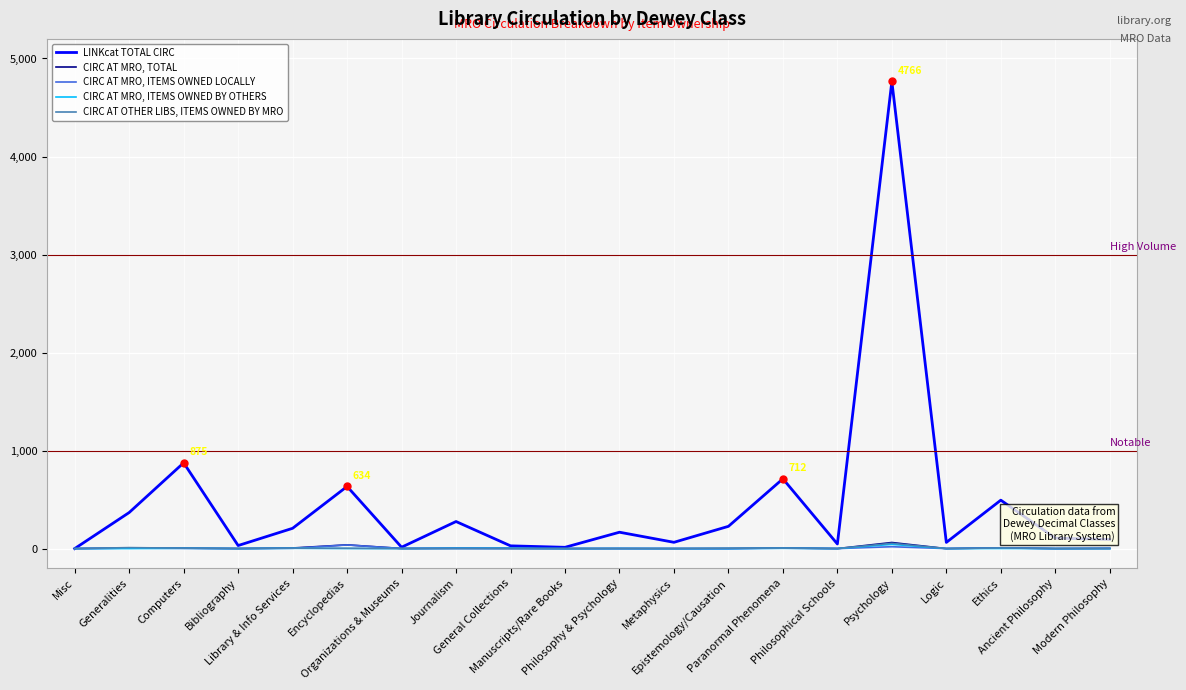

True or false: LINKcat TOTAL CIRC has more than 2 interior local peaks.

True